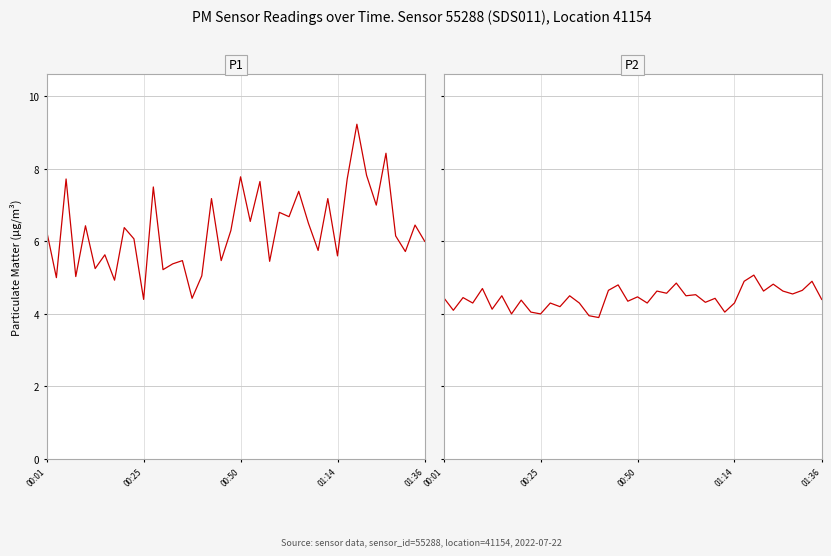

What is the average value of the P2 series?

4.4